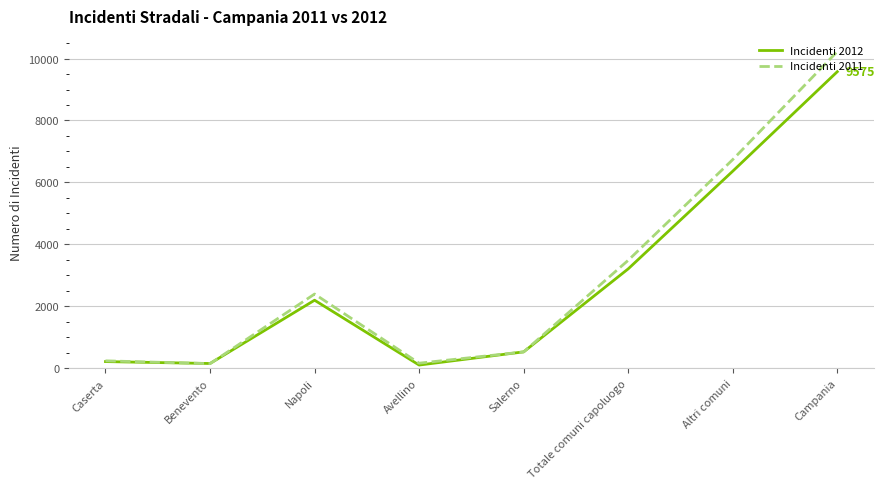

Which series changed the most between Benevento and Salerno?

Incidenti 2011